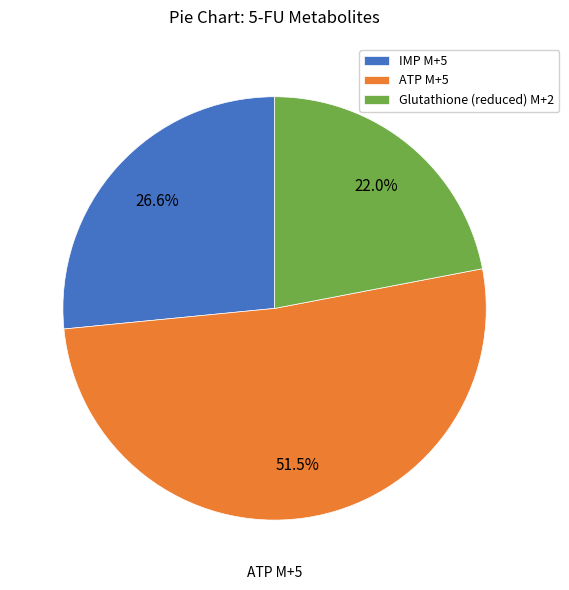

Is the sum of Glutathione (reduced) M+2 and ATP M+5 greater than half?

Yes